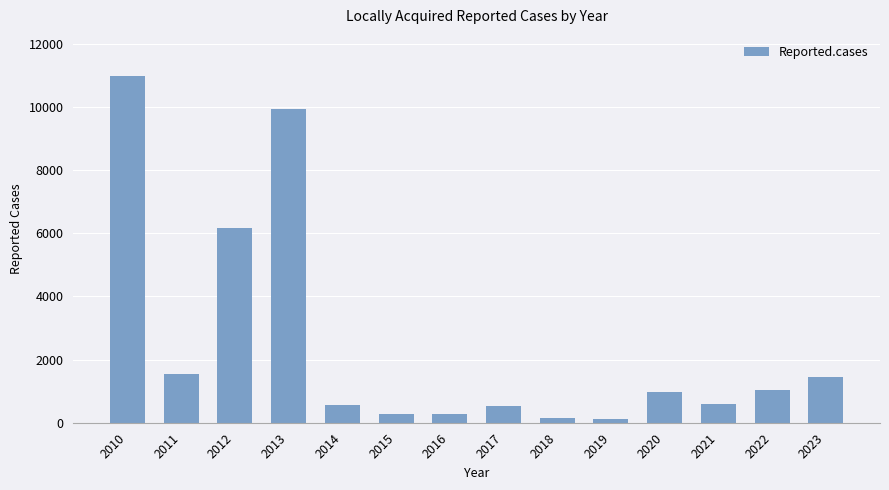

How many data points does each series have?

14